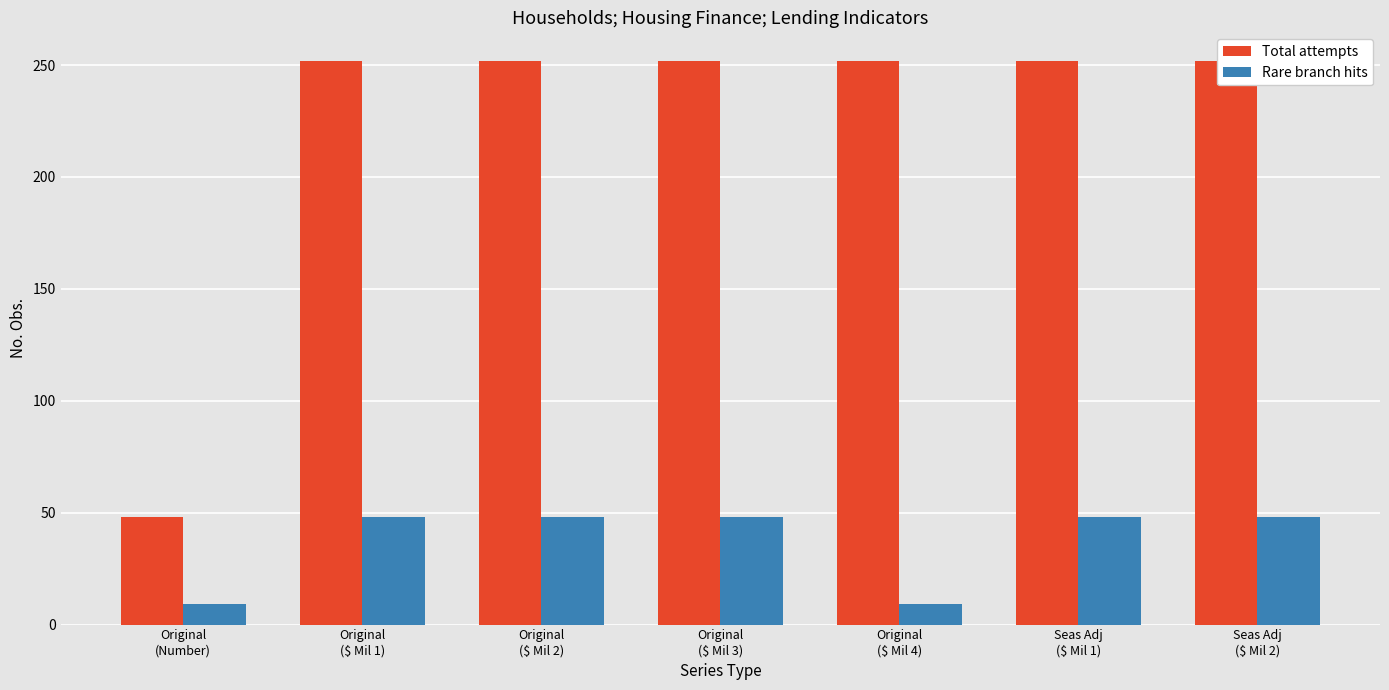

What is the value of the Total attempts bar at the 1st from the left?

48